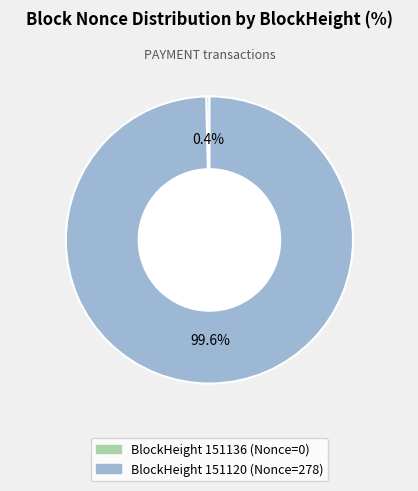

Is there a majority slice in this chart?

Yes